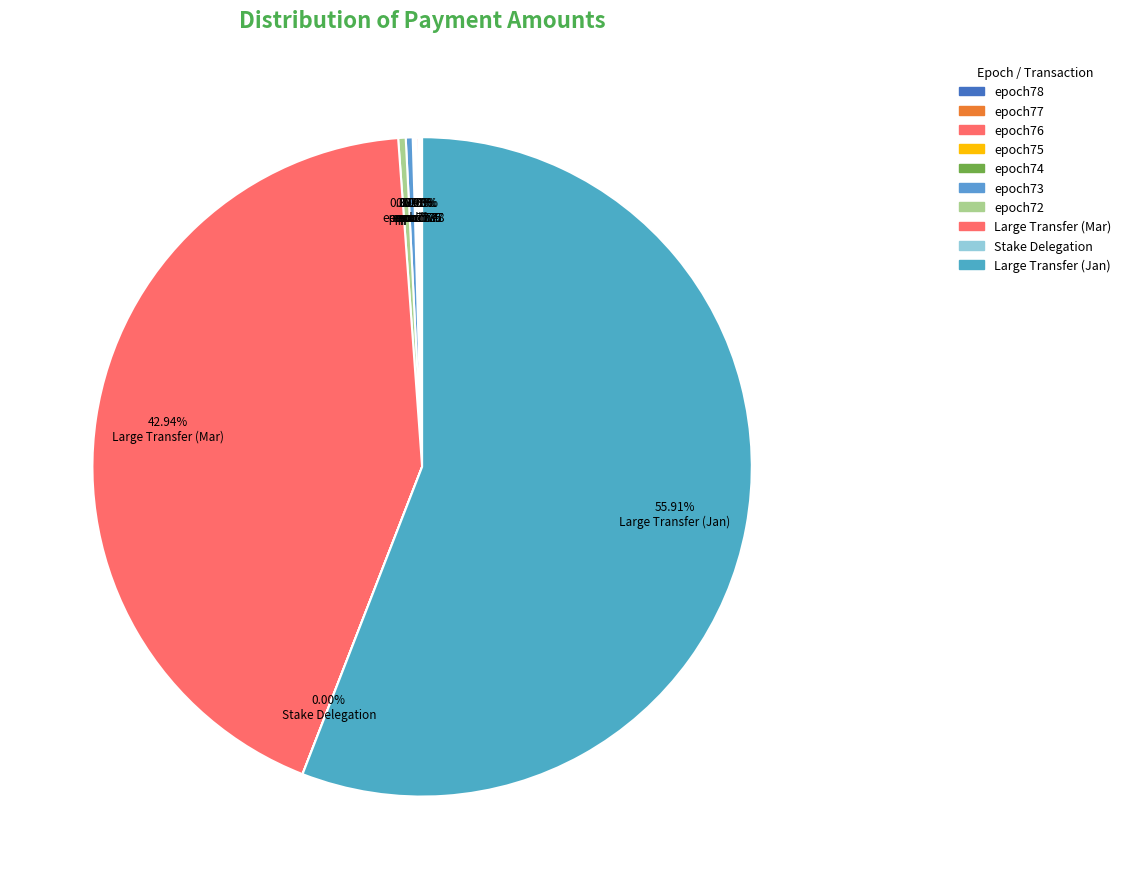

How many segments does this pie chart have?

10